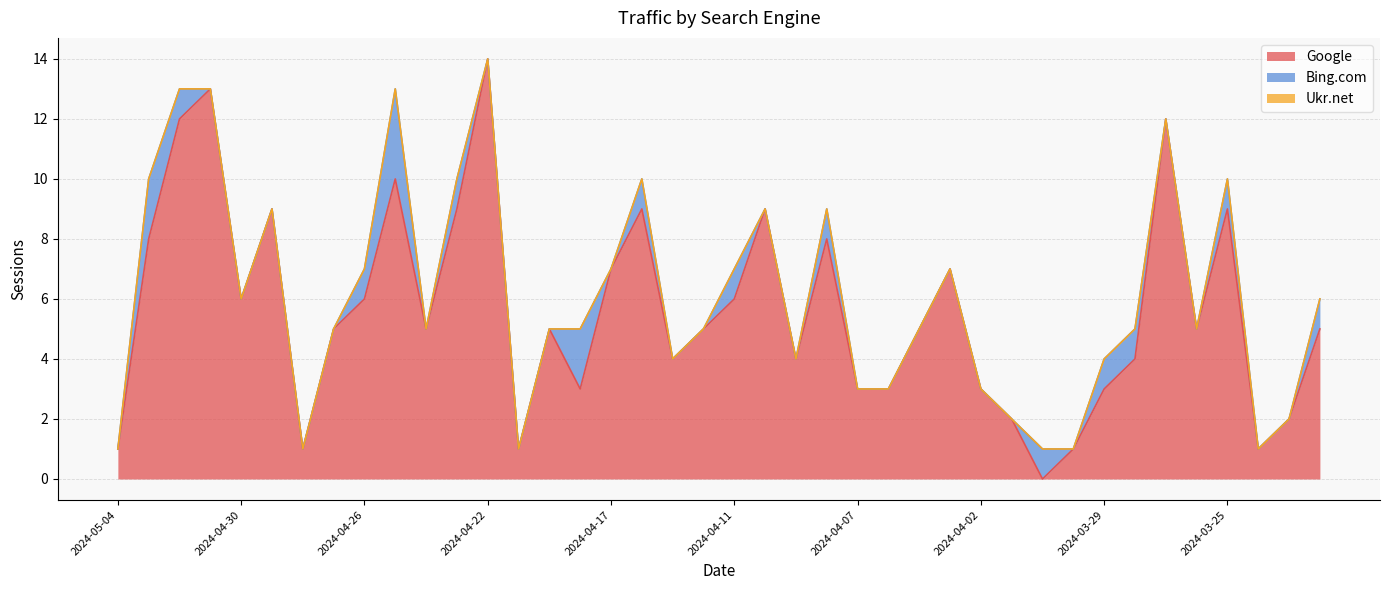

How many values in the Bing.com series exceed 0?

14